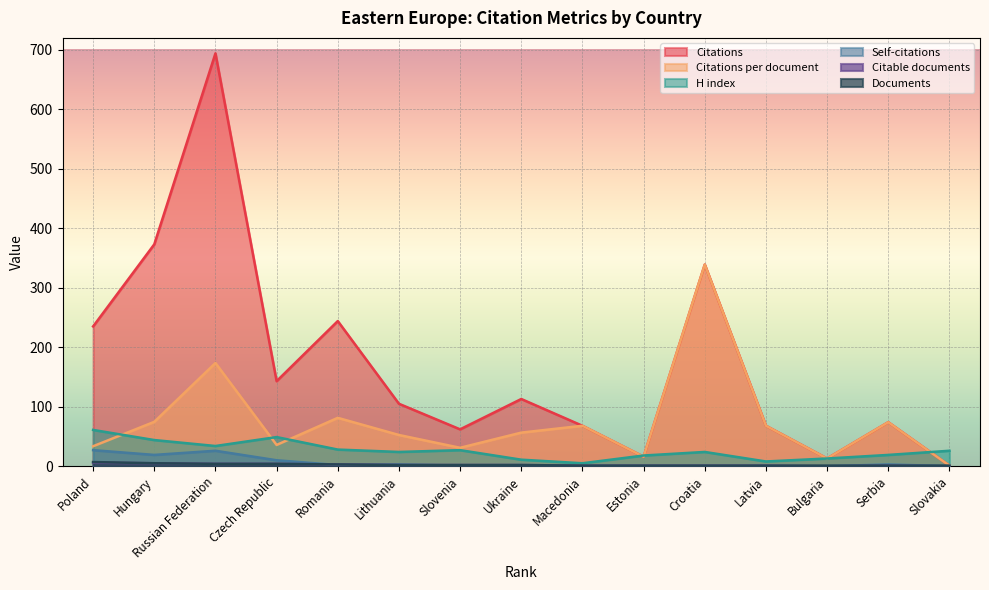

What is the greatest value displayed?

694.0